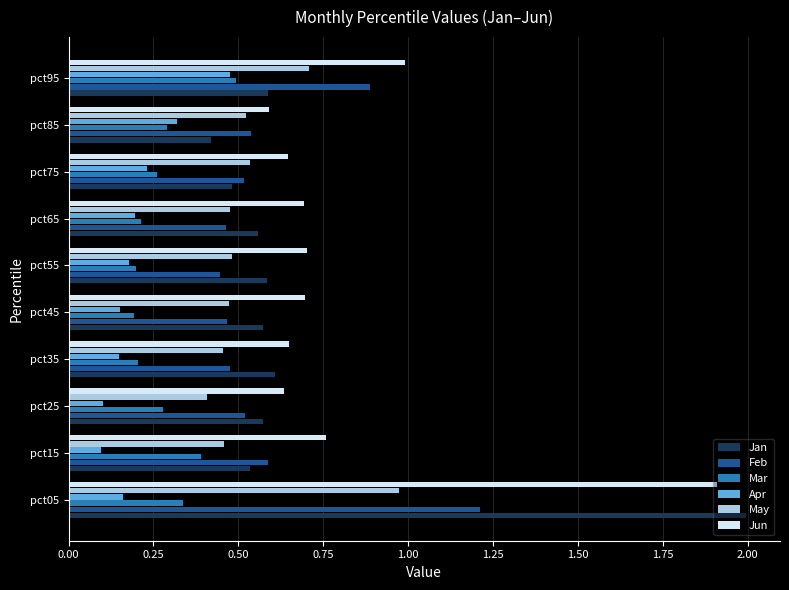

At which label does May reach its minimum?

pct25